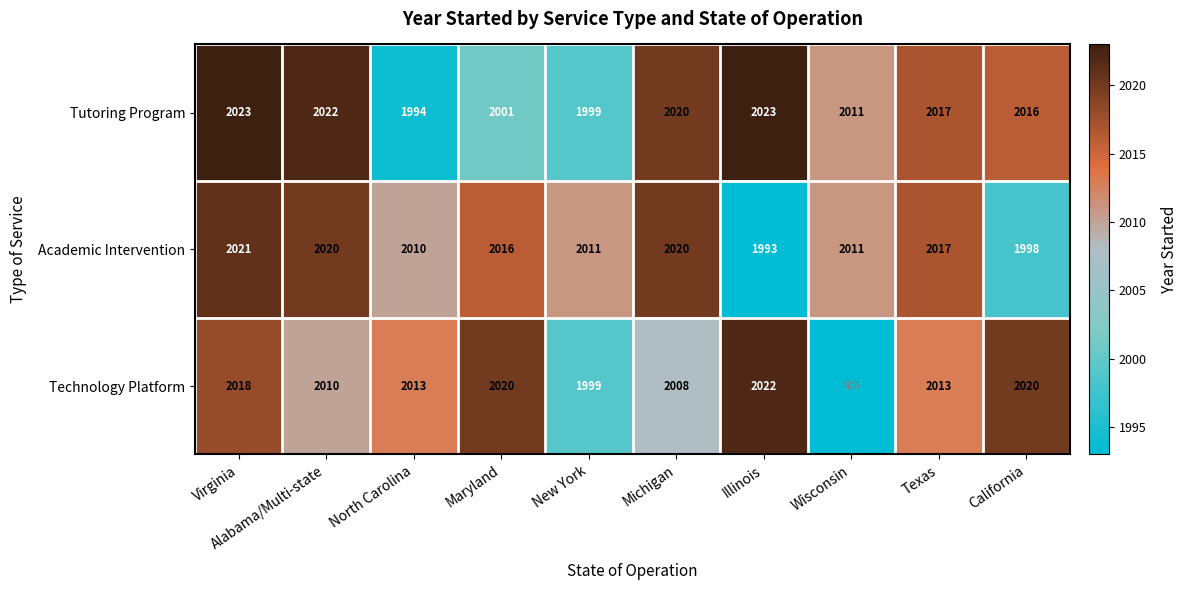

Is the value of Technology Platform at New York greater than the value of Tutoring Program at Alabama/Multi-state?

No